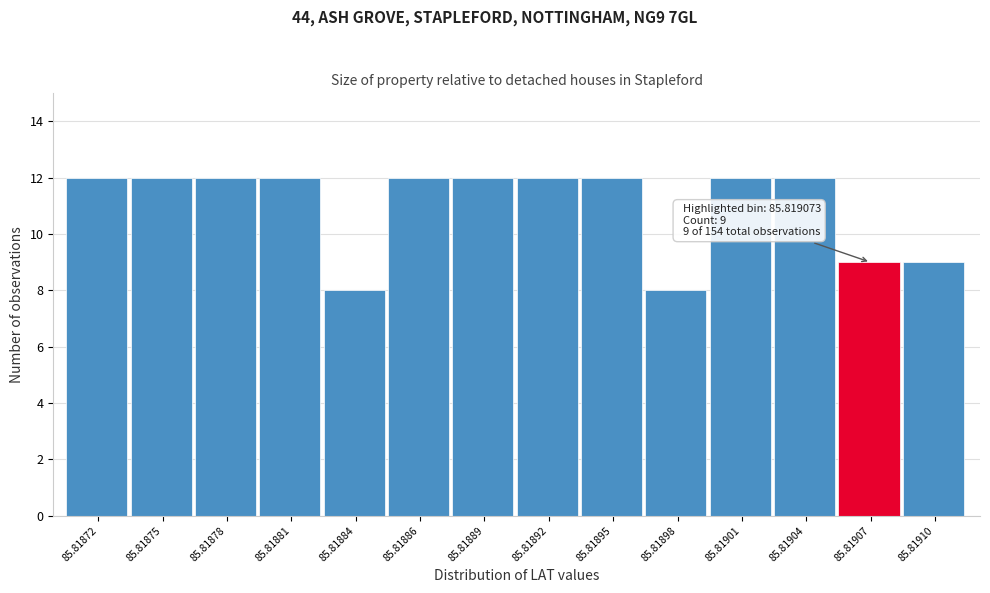

Reading left to right, transcribe all the data shown in this chart.

12	12	12	12	8	12	12	12	12	8	12	12	9	9